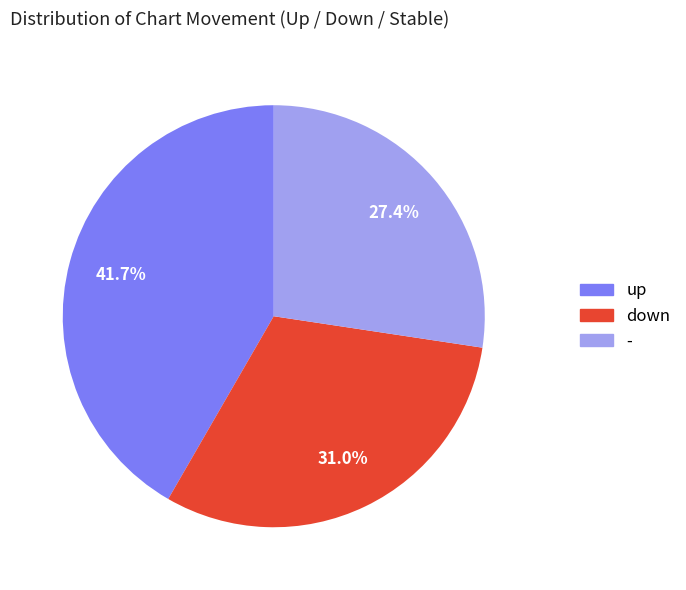

Rank the categories by value from lowest to highest.

-, down, up